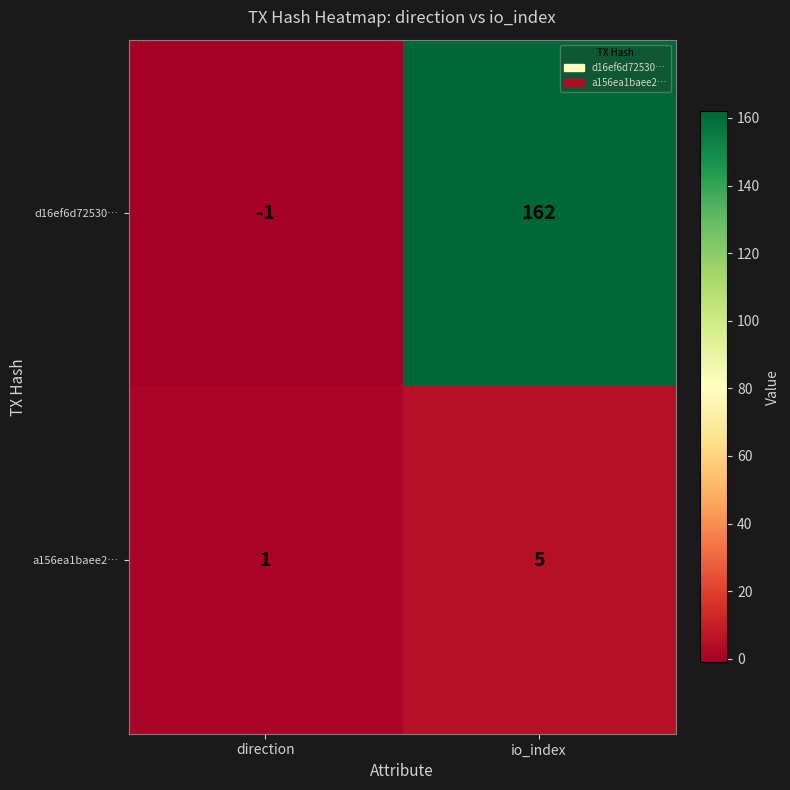

What is the difference between the maximum and minimum values in the a156ea1baee2… series?

4